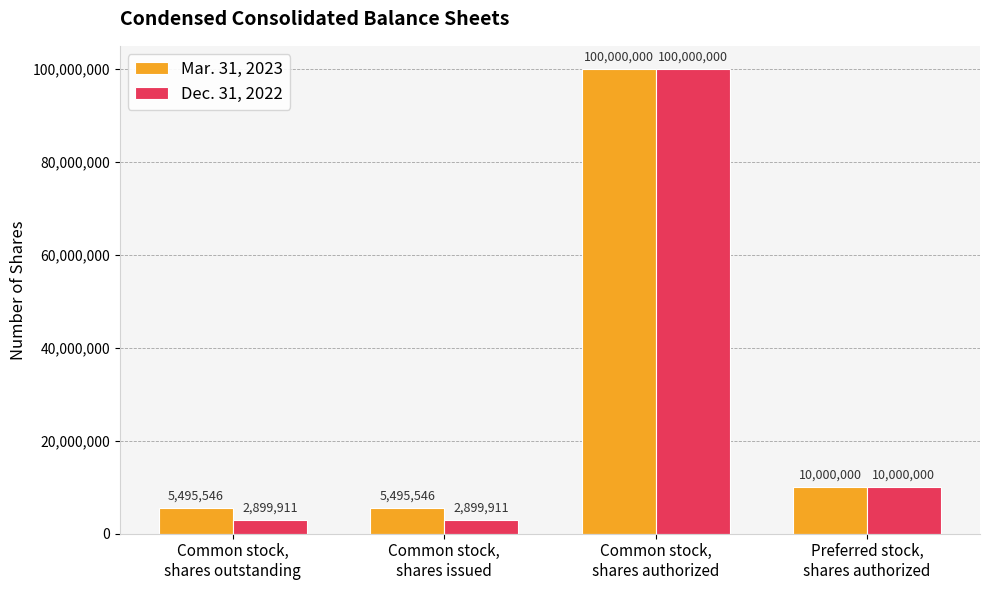

How many series are shown in this chart?

2